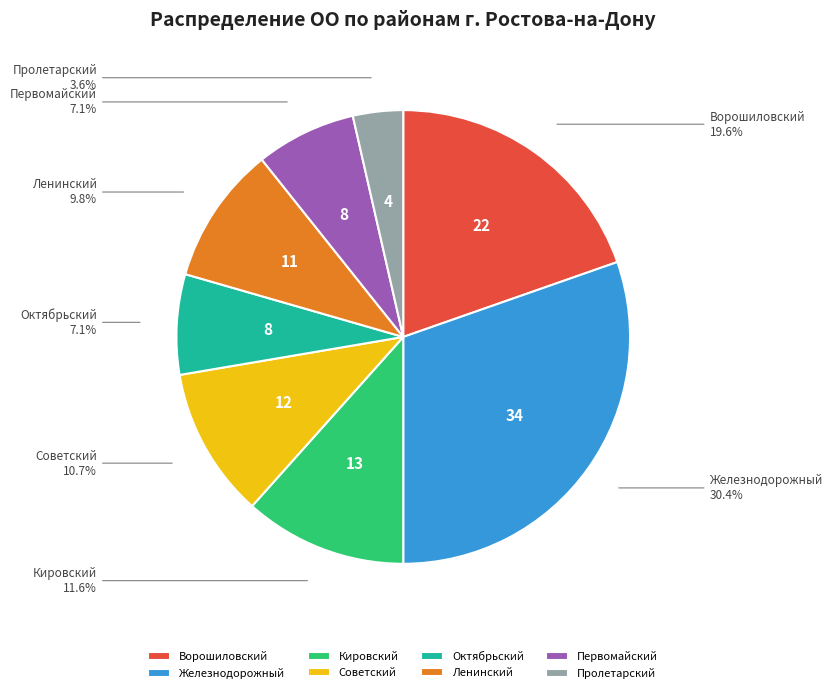

How much of the chart is everything except Октябрьский?

92.9%